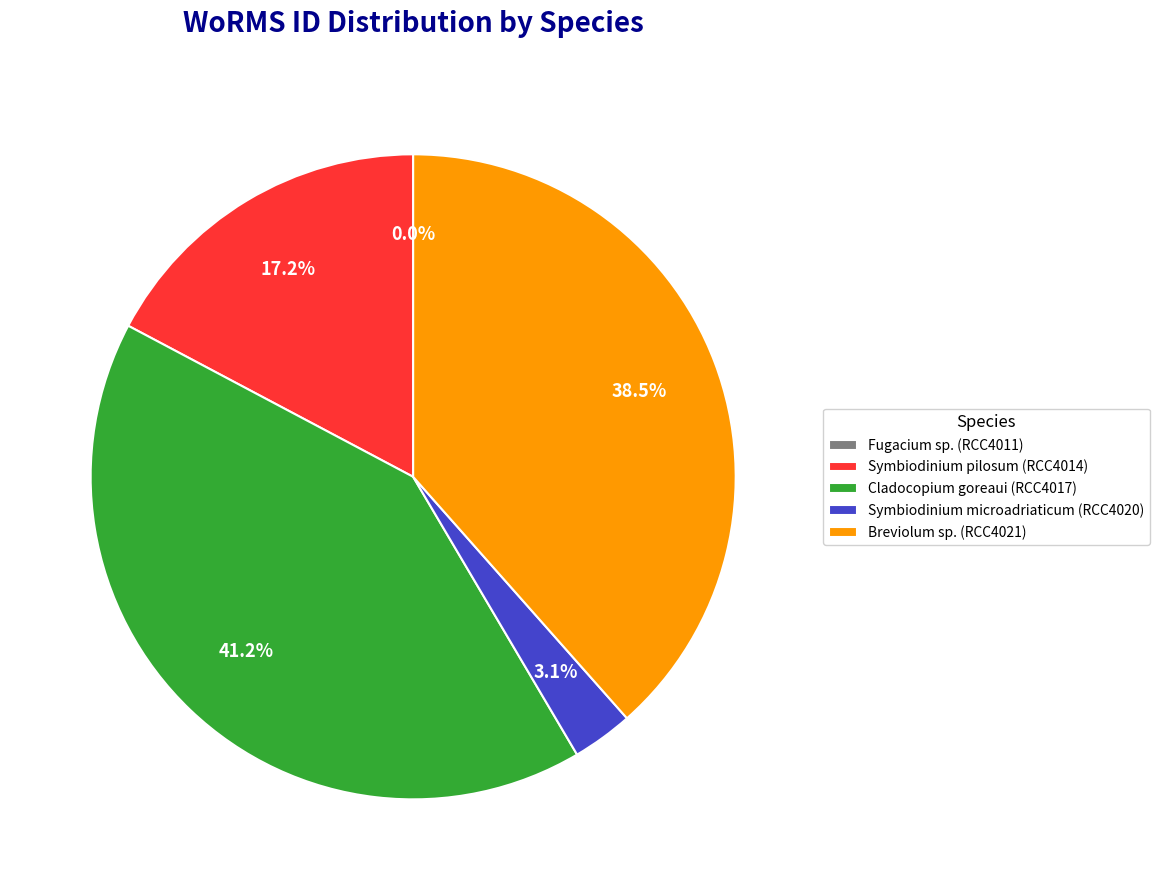

Which category has the biggest portion of the pie?

Cladocopium goreaui (RCC4017)